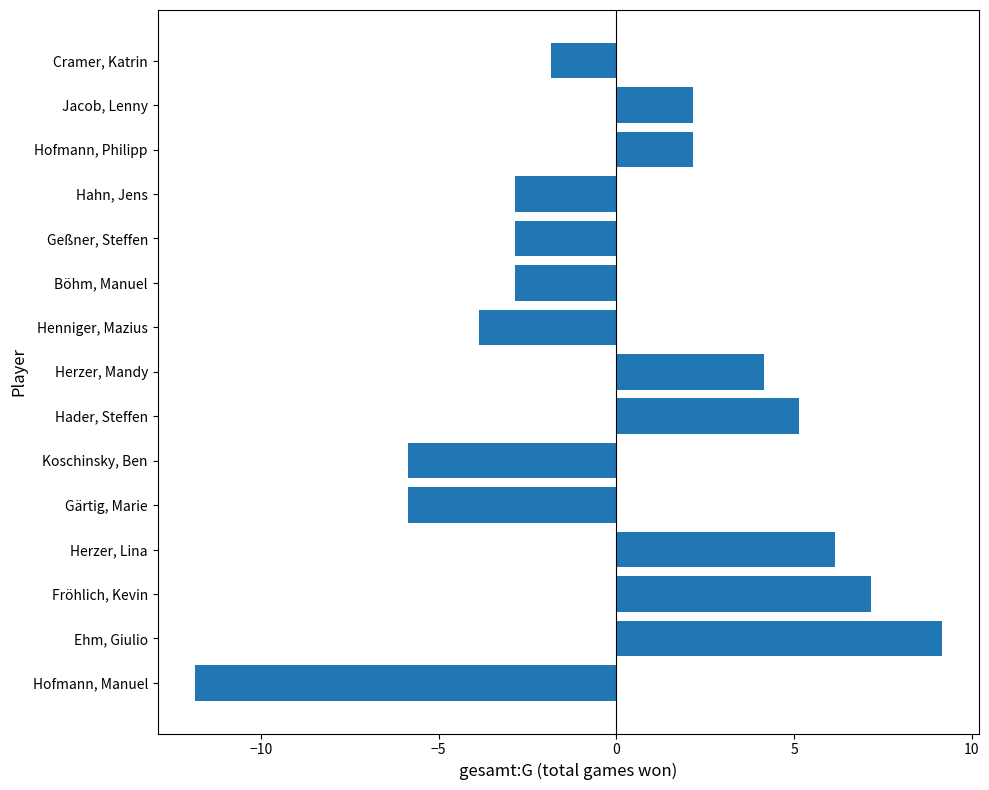

Reading bottom to top, transcribe all the data shown in this chart.

-11.8	9.2	7.2	6.2	-5.8	-5.8	5.2	4.2	-3.8	-2.8	-2.8	-2.8	2.2	2.2	-1.8